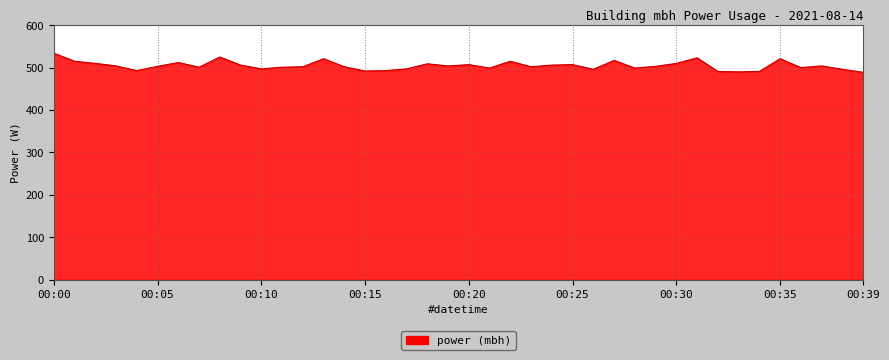

What is the sum of all values?

20187